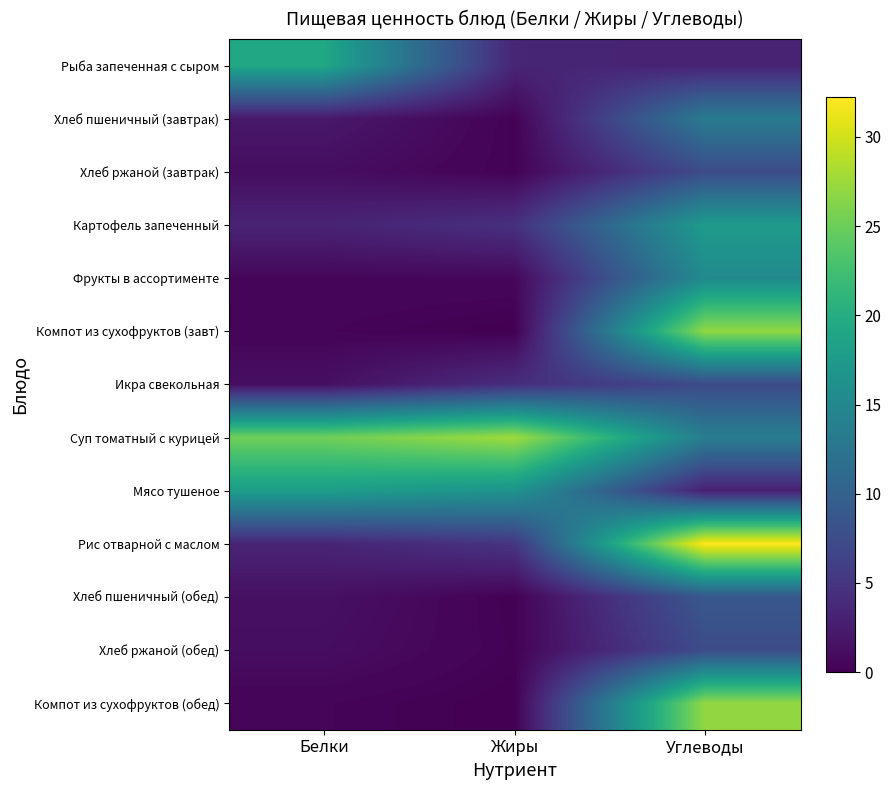

Which series has the largest total across all categories?

Суп томатный с курицей